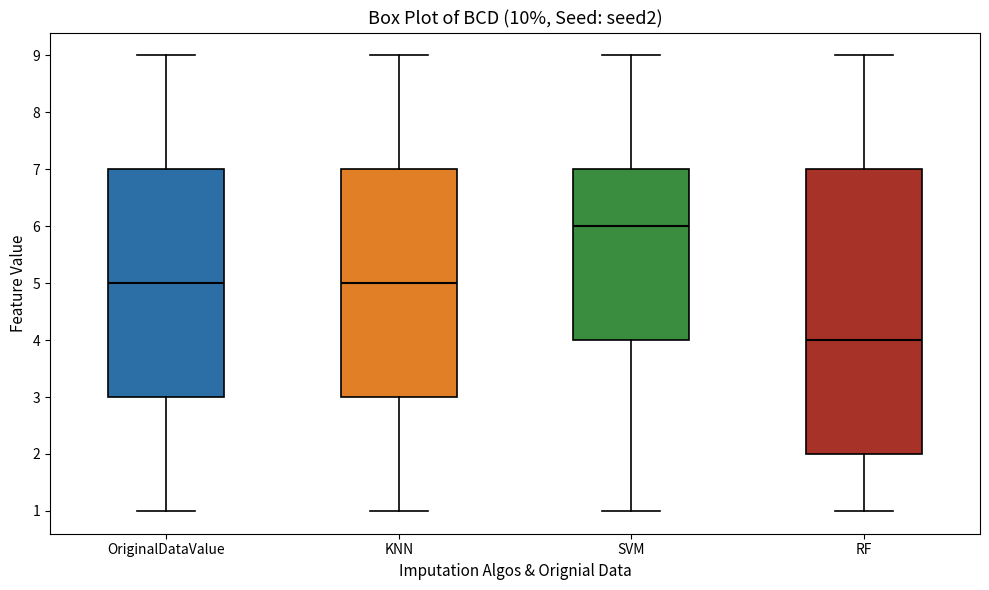

Reading left to right, transcribe this box plot: for each box, give where its median line is, the range the box spans, and where its two whiskers end, as read against the y-axis. The values are not printed on the chart, so give them approximately, as read against the axis.

OriginalDataValue: median 5, box 3 to 7, whiskers 1 to 9
KNN: median 5, box 3 to 7, whiskers 1 to 9
SVM: median 6, box 4 to 7, whiskers 1 to 9
RF: median 4, box 2 to 7, whiskers 1 to 9